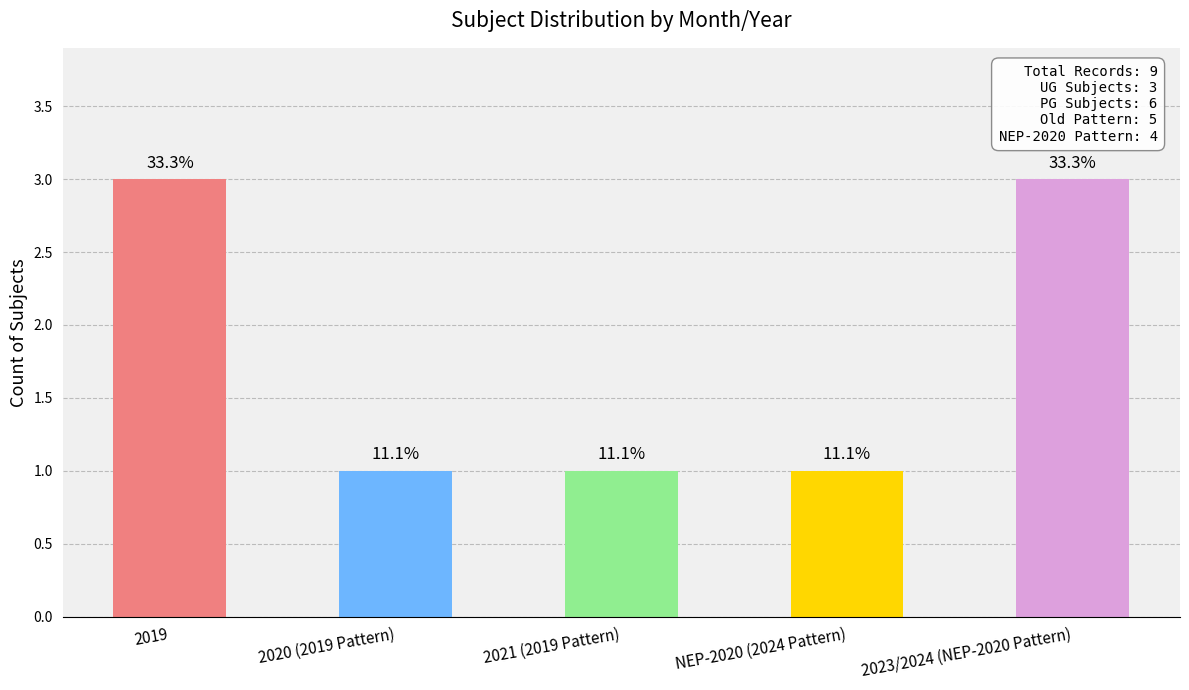

What is the average value?

2